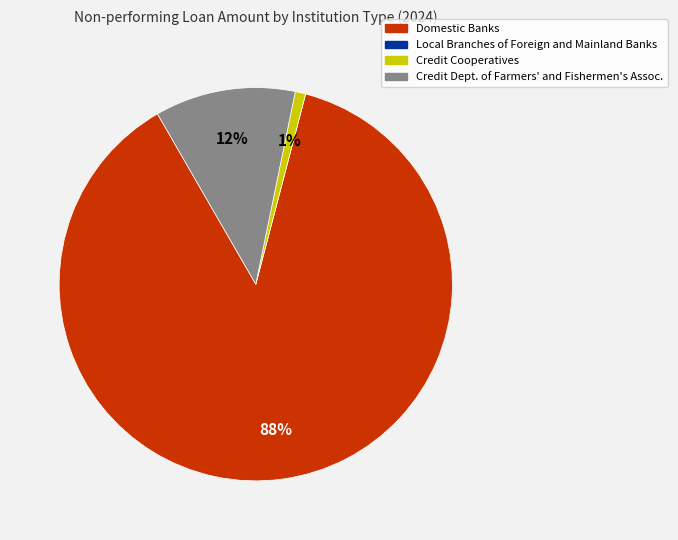

To the nearest percent, what is the average slice percentage?

25%